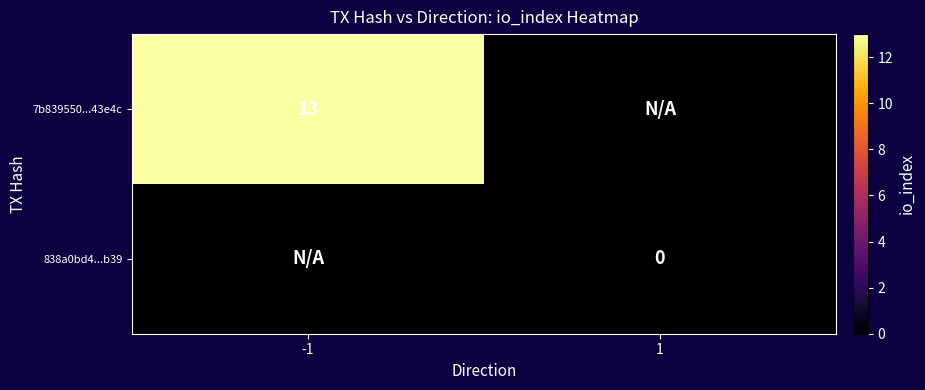

Between 1 and -1, which is larger?

-1